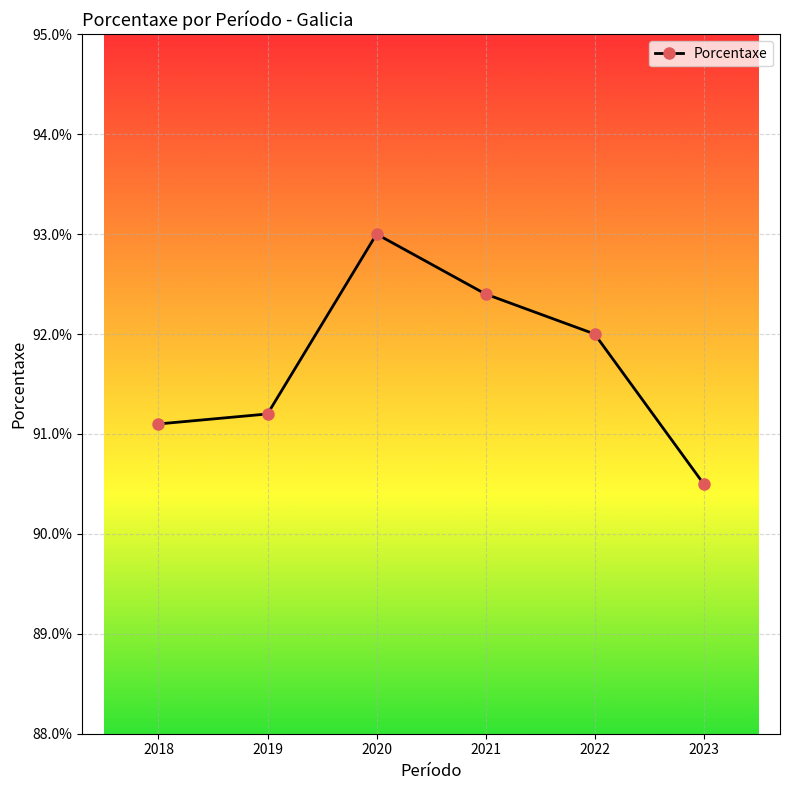

Where does the data first go above 92?

2020